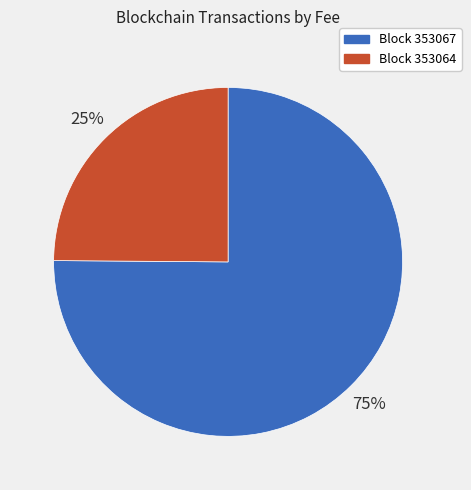

Is the sum of Block 353064 and Block 353067 greater than half?

Yes